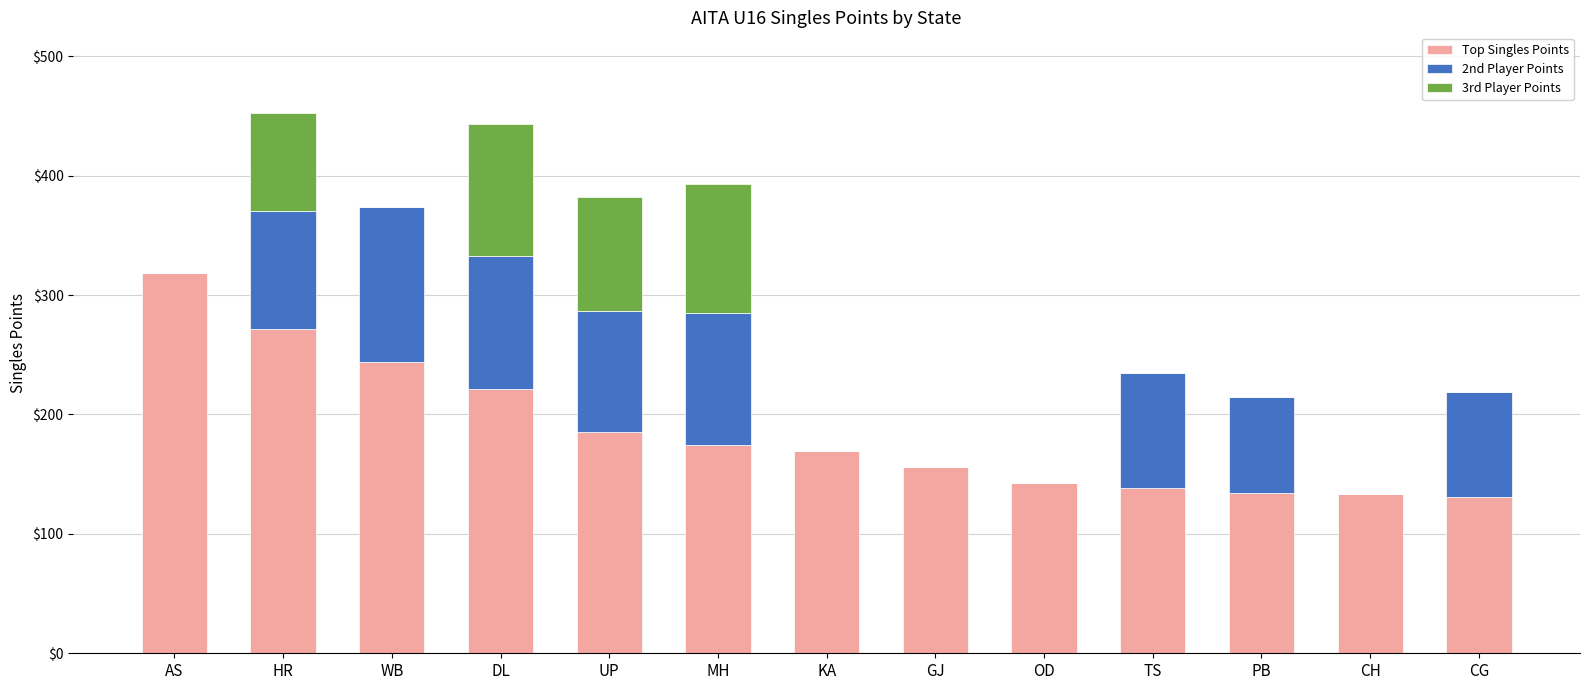

The value of Top Singles Points at PB is 49.5. True or false?

False